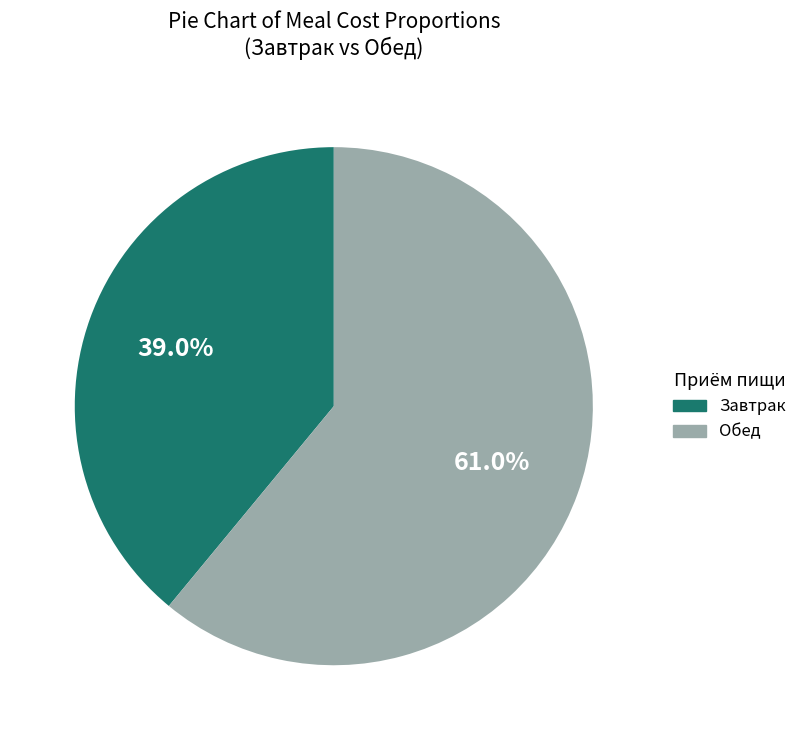

What is the majority slice?

Обед